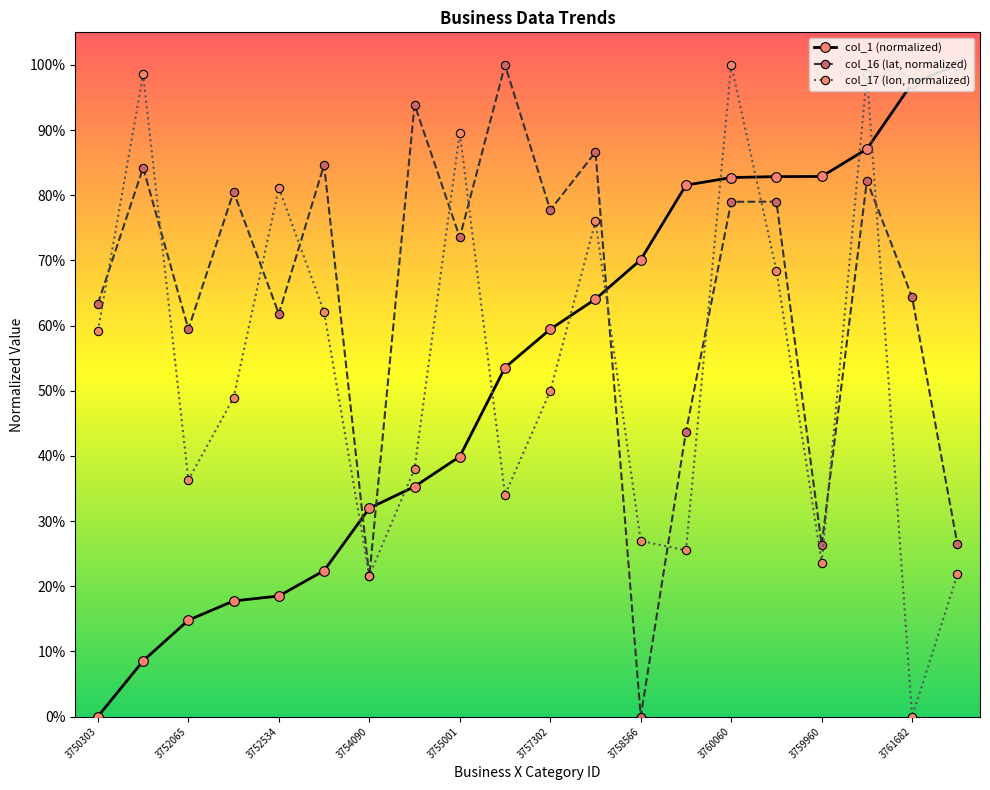

True or false: col_16 (lat, normalized) has more than 0 points higher than both neighbors.

True